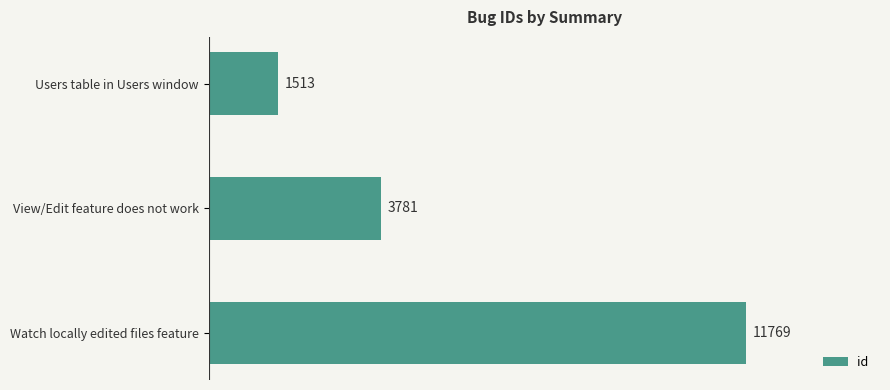

Does the chart contain stacked bars?

No